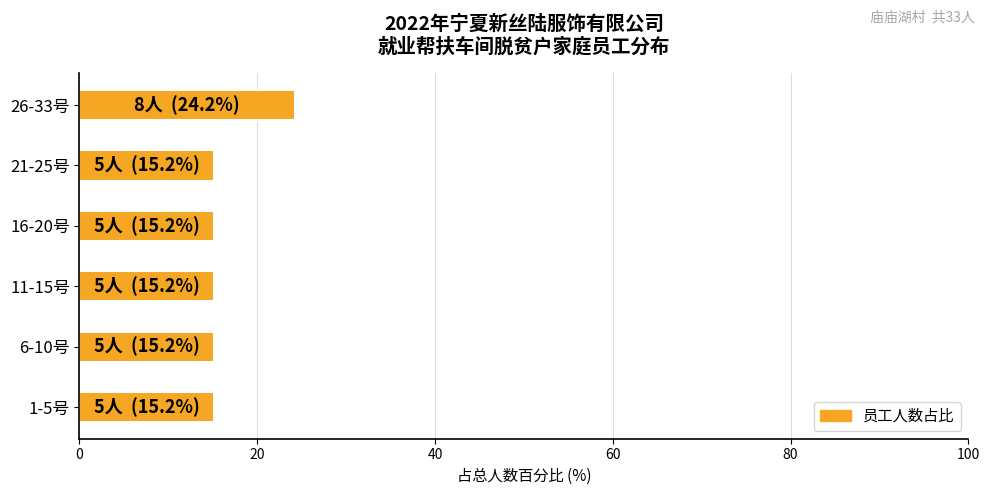

Between 26-33号 and 6-10号, which is larger?

26-33号